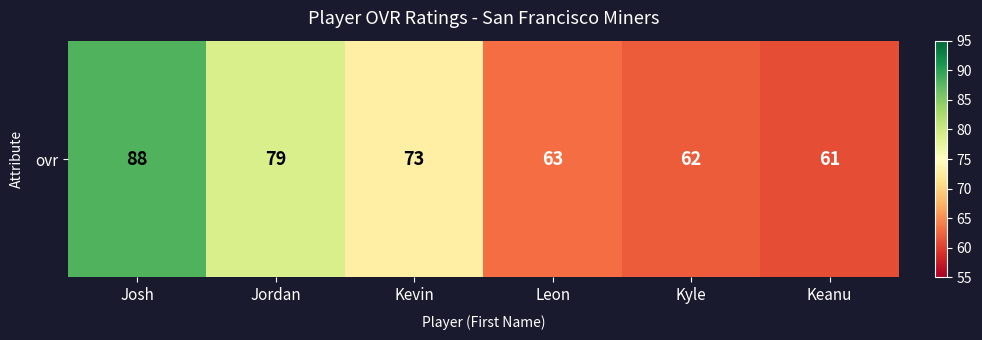

List the labels in order of value, largest first.

Josh, Jordan, Kevin, Leon, Kyle, Keanu